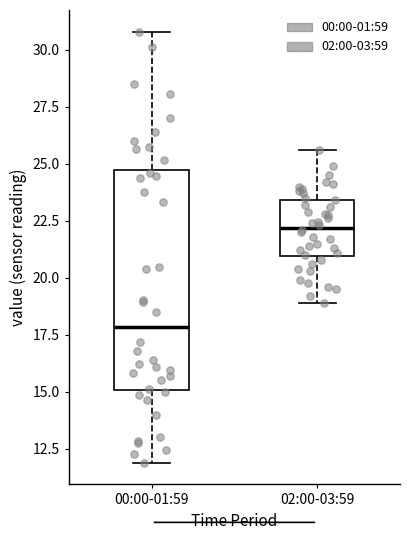

Reading left to right, read every box against the y-axis: the position of its median line, the range the box covers, and the ends of its whiskers. The values are not printed on the chart, so give them approximately, as read against the axis.

00:00-01:59: median 18.0, box 15.0 to 24.5, whiskers 12.0 to 31.0
02:00-03:59: median 22.0, box 21.0 to 23.5, whiskers 19.0 to 25.5